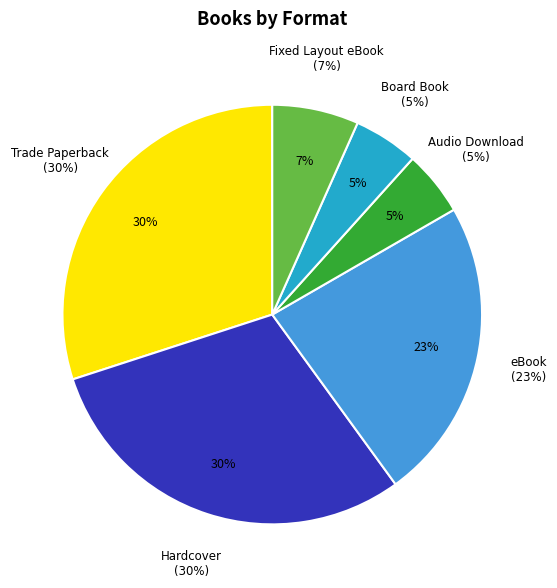

To the nearest percent, what is the average slice percentage?

17%